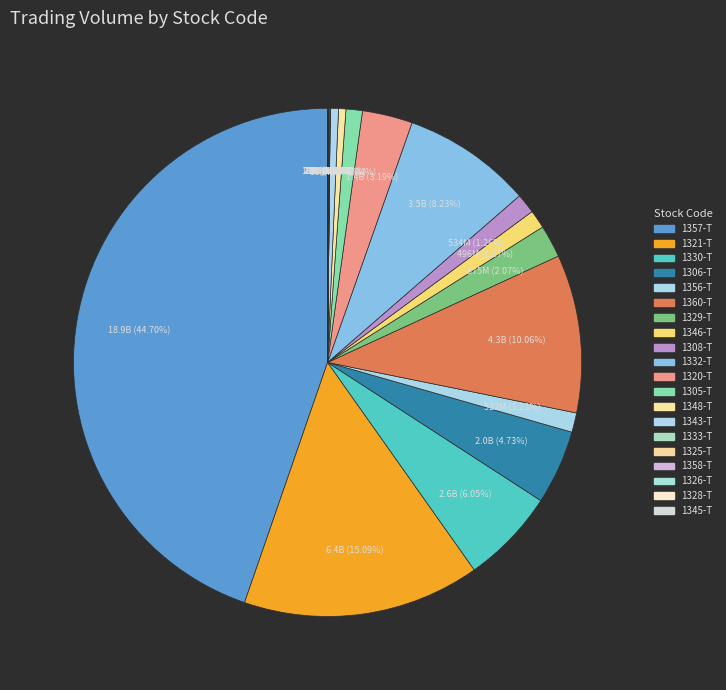

Is it true that 1348-T is 0% of the pie?

True